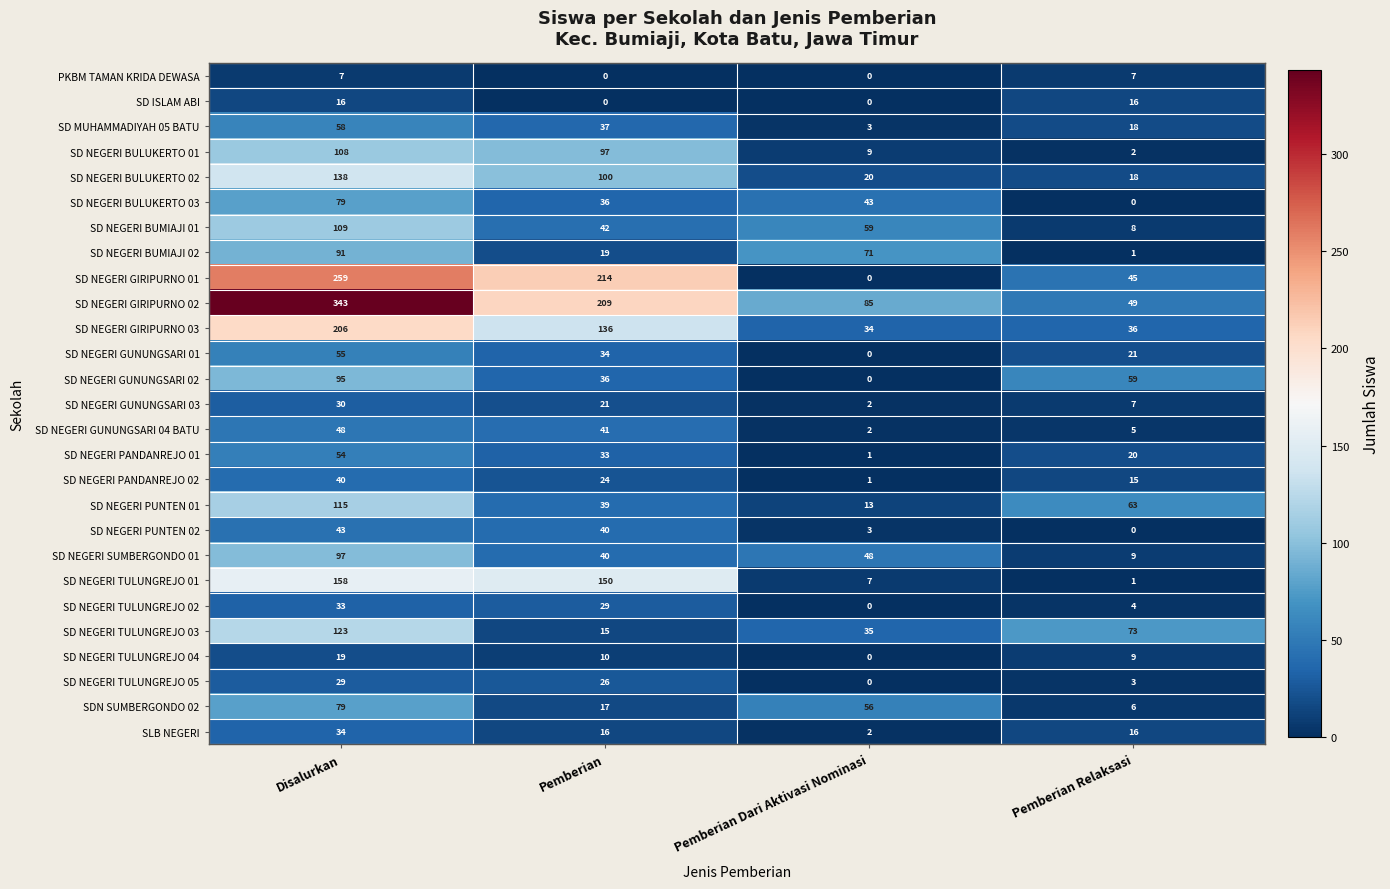

What is the sum of all SD NEGERI GUNUNGSARI 01 values?

110